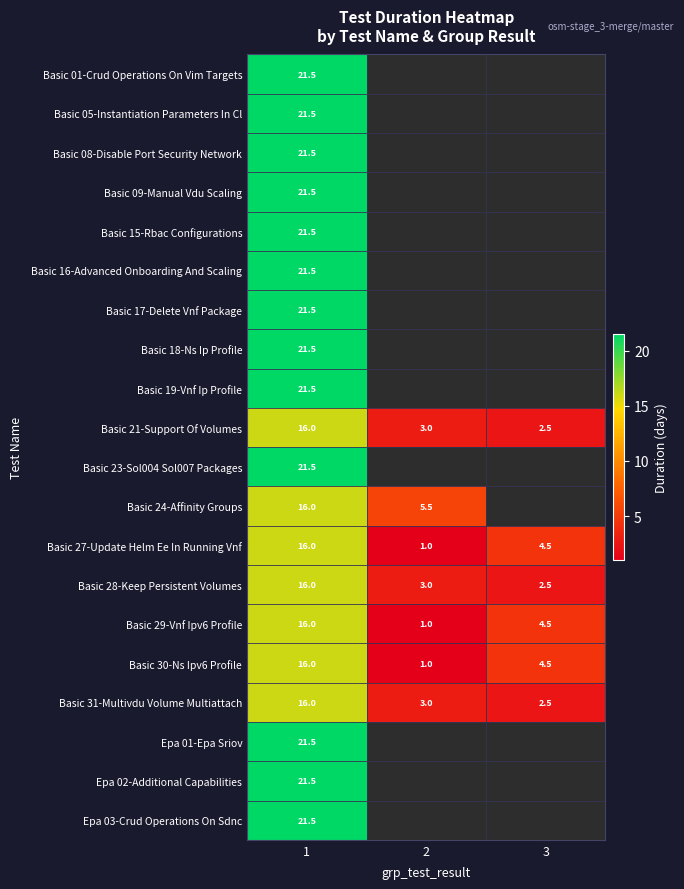

Which category has the lowest value across all series?

2